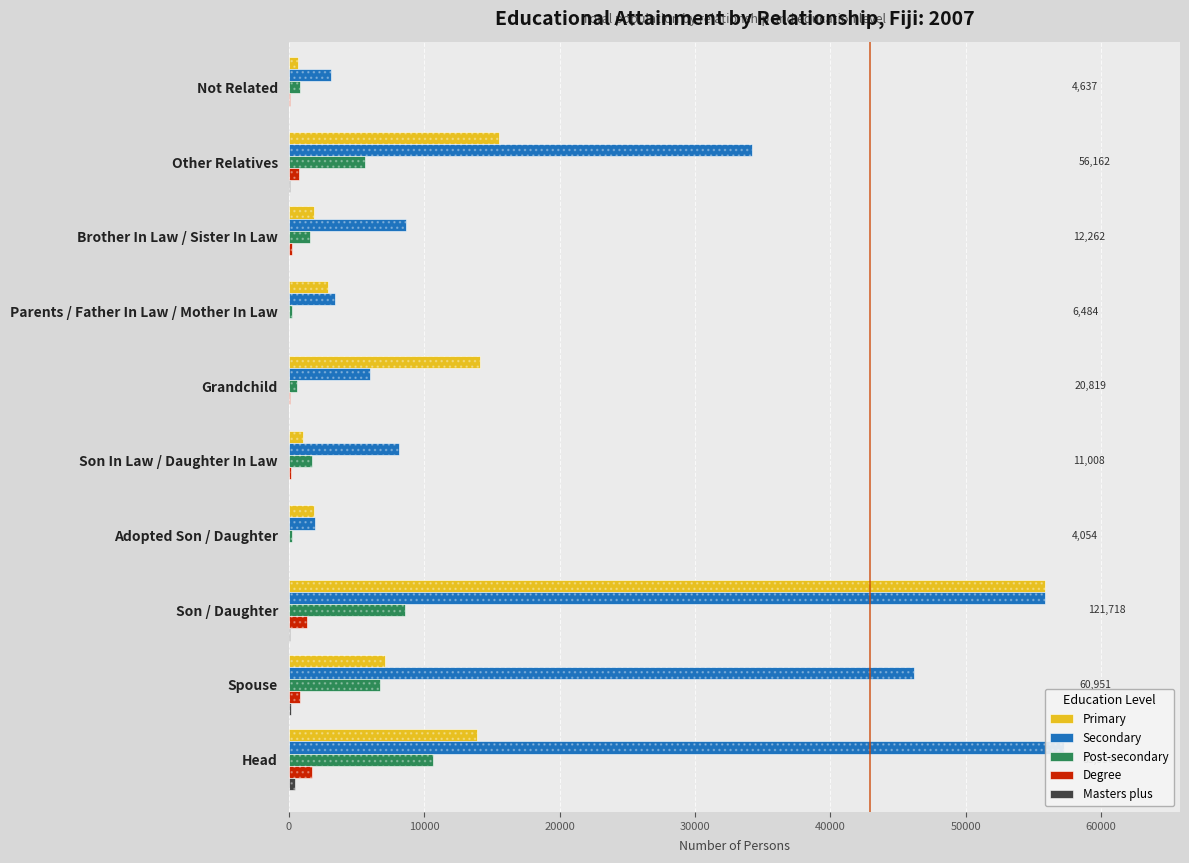

What is the sum of all Masters plus values?

724